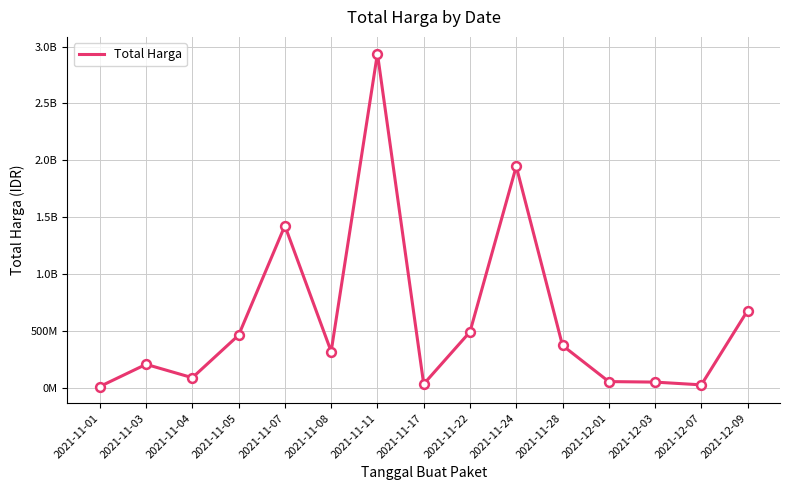

Is this an area chart (filled region under the line)?

No